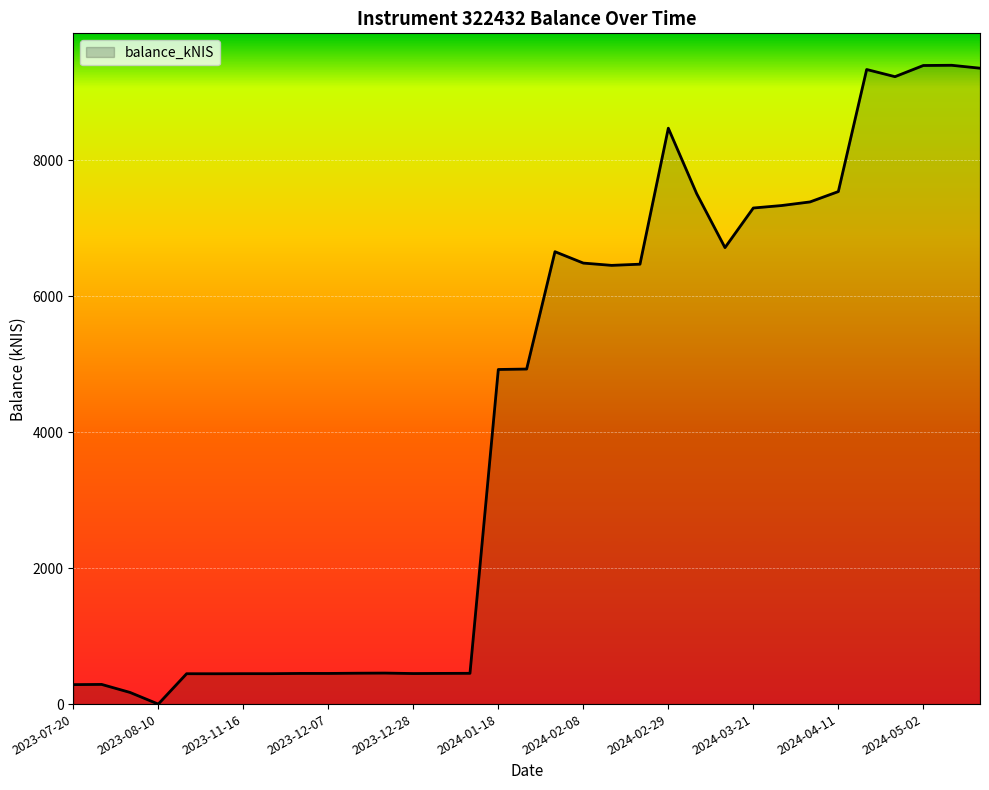

What is the difference between the maximum and minimum values?

9393.4